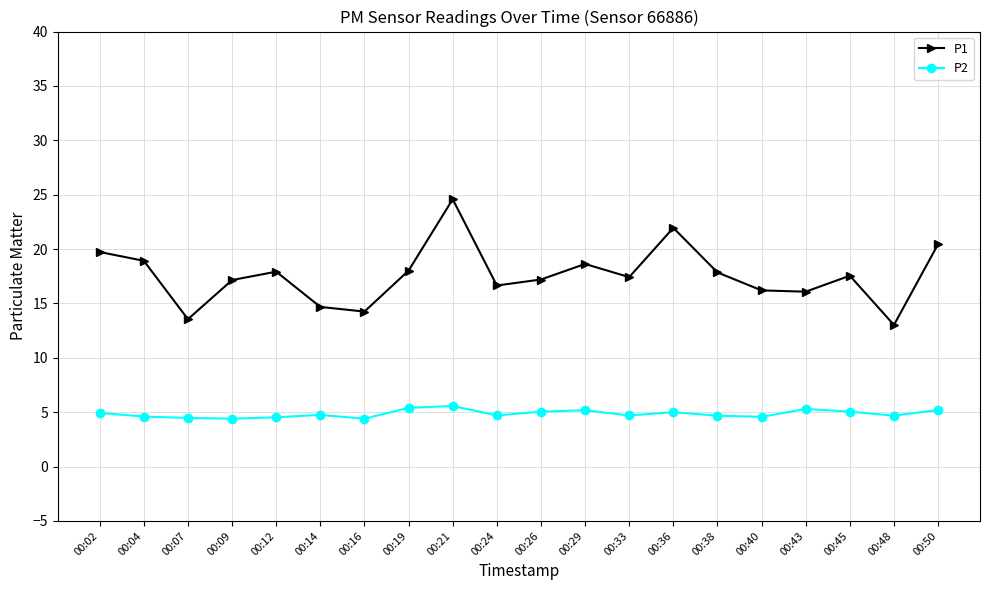

How many interior local valleys does the P1 series have?

6